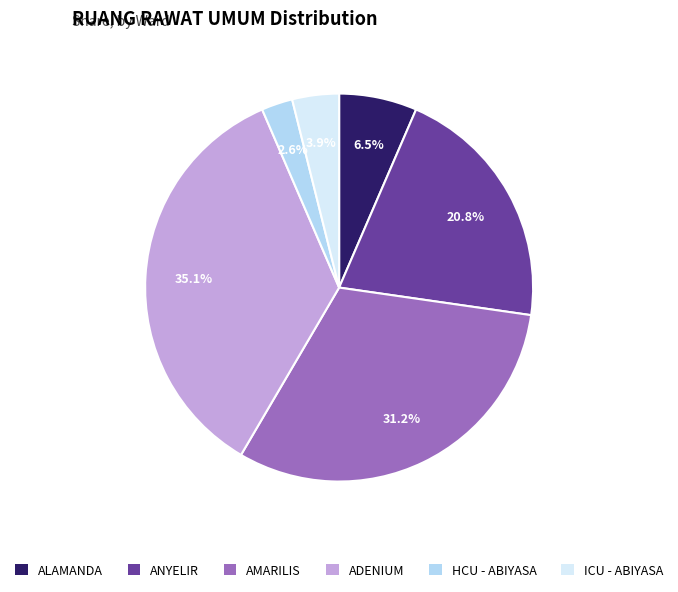

To the nearest percent, what is the difference between the largest and smallest slice percentages?

32%